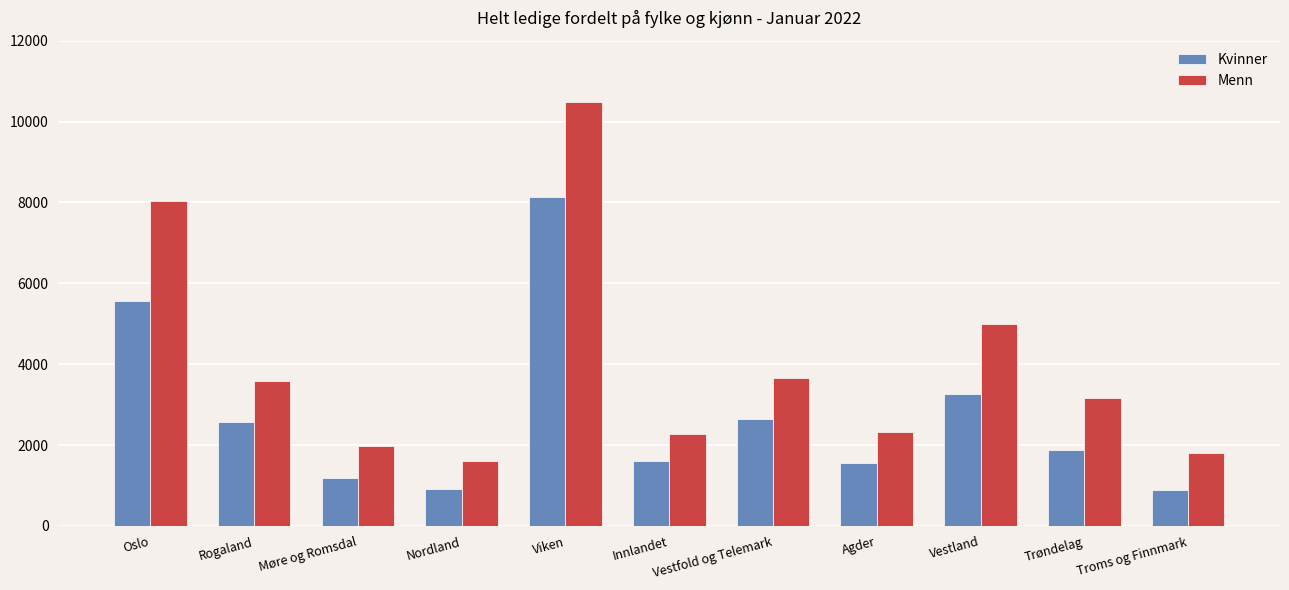

Is the value of Menn at Innlandet greater than the value of Kvinner at Innlandet?

Yes